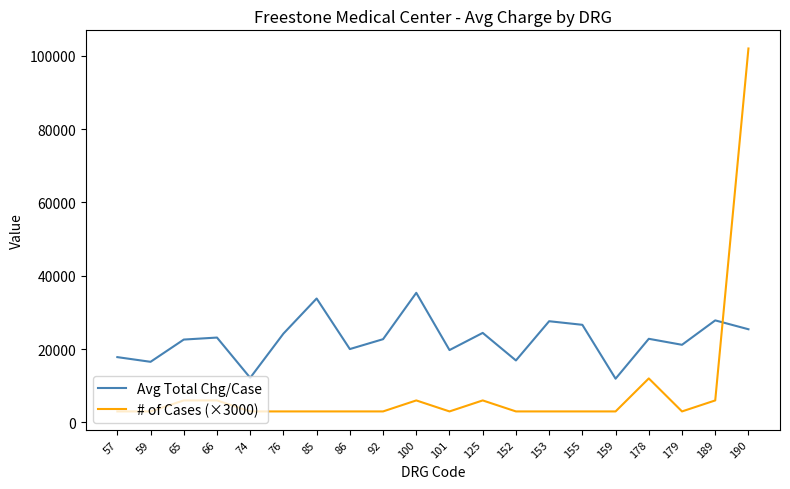

What is the total value across all series at 159?

14927.8